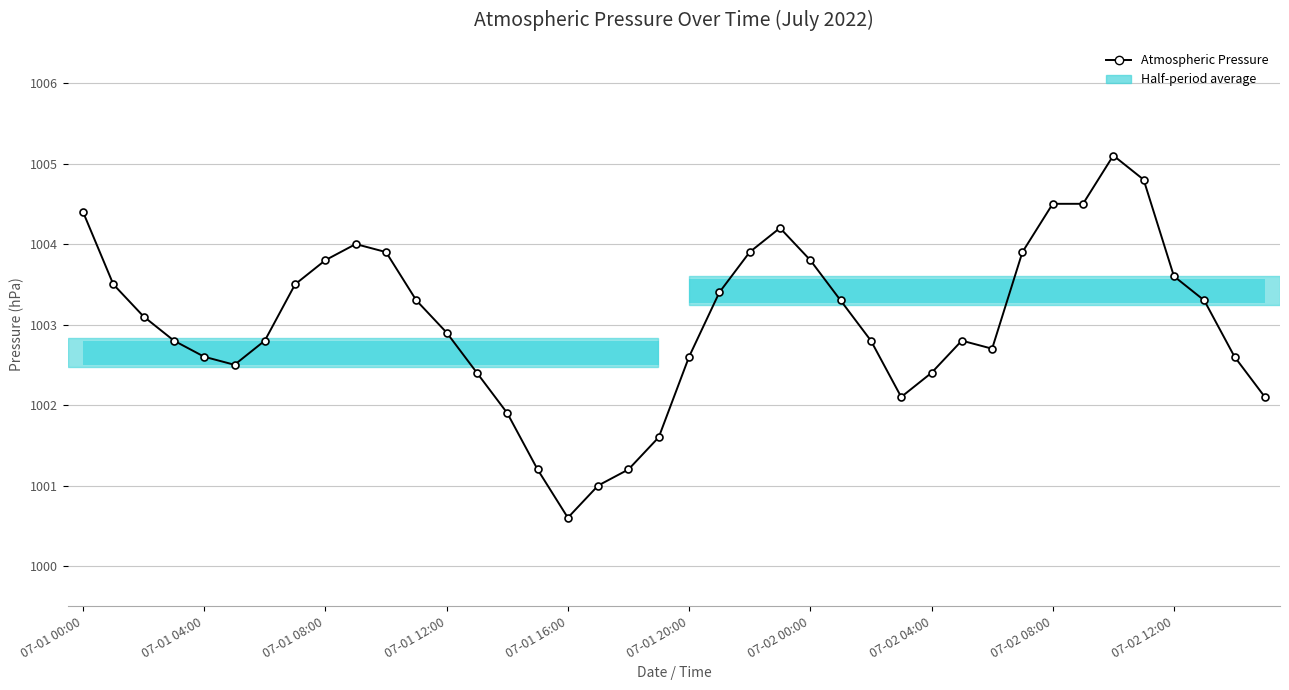

What is the value of the 29th point from the left?

1002.4